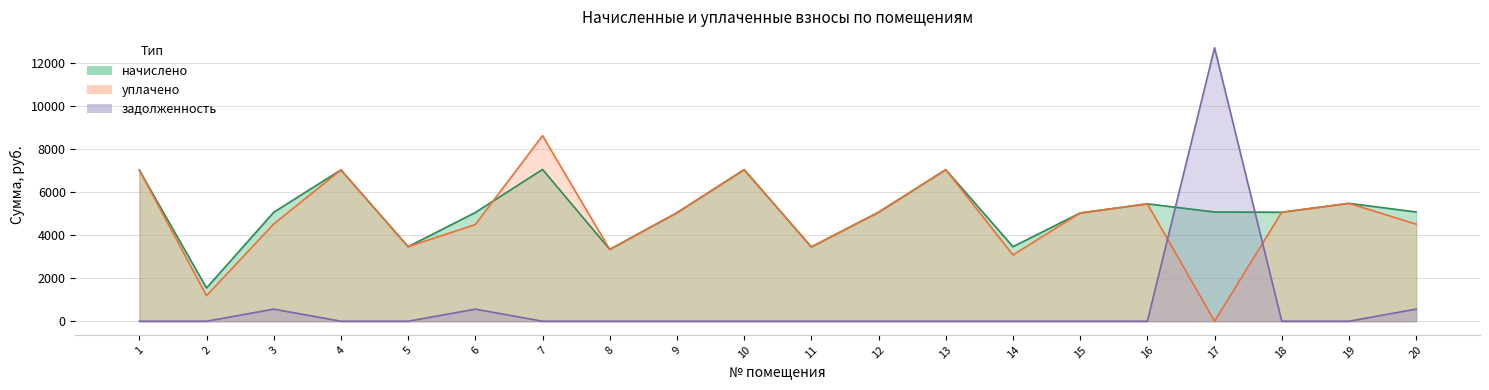

How many lines are shown in the chart?

3